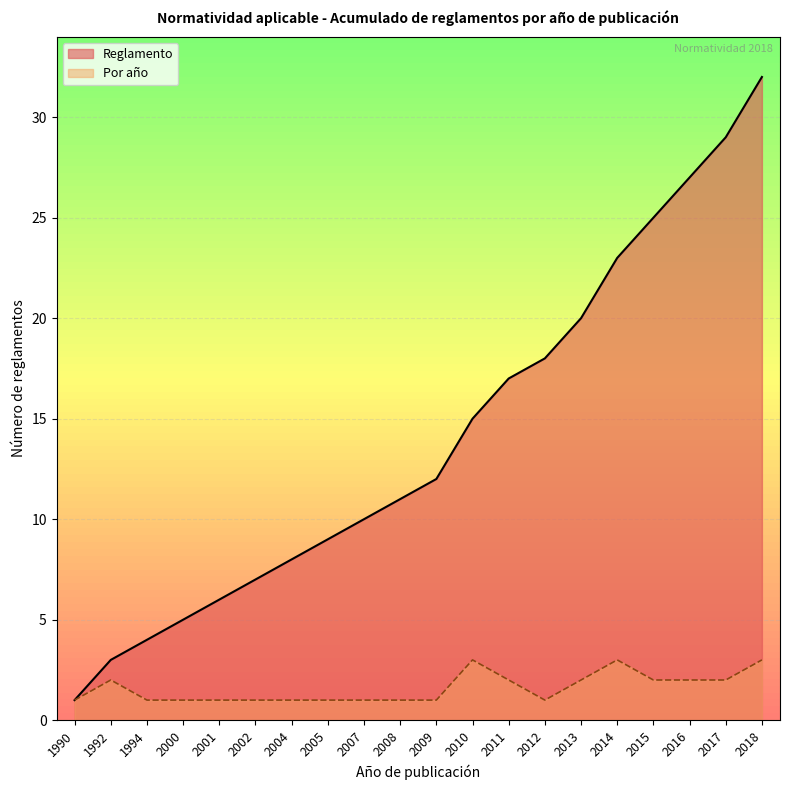

Reading right to left, extract all data points from this chart.

32	29	27	25	23	20	18	17	15	12	11	10	9	8	7	6	5	4	3	1